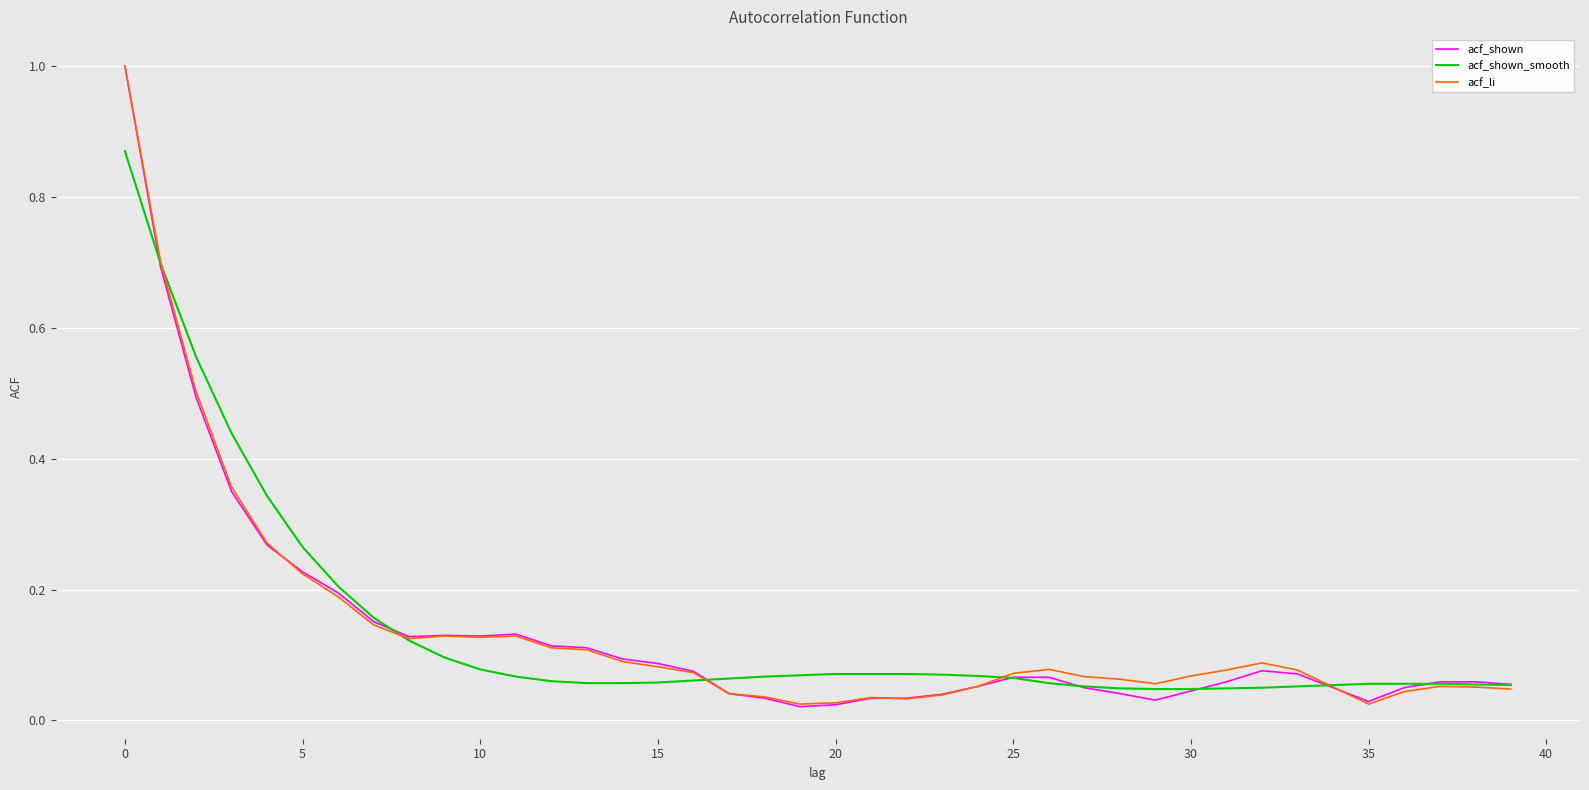

What is the greatest value displayed?

1.0